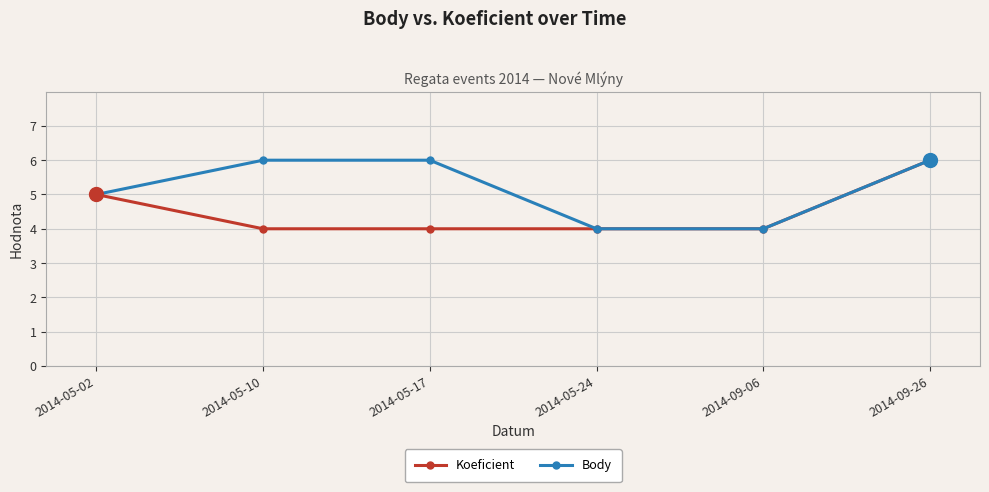

Rank the series by their average value, from lowest to highest.

Koeficient, Body